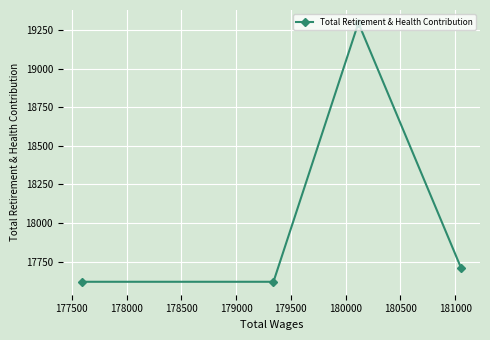

What is the minimum value shown in the chart?

17620